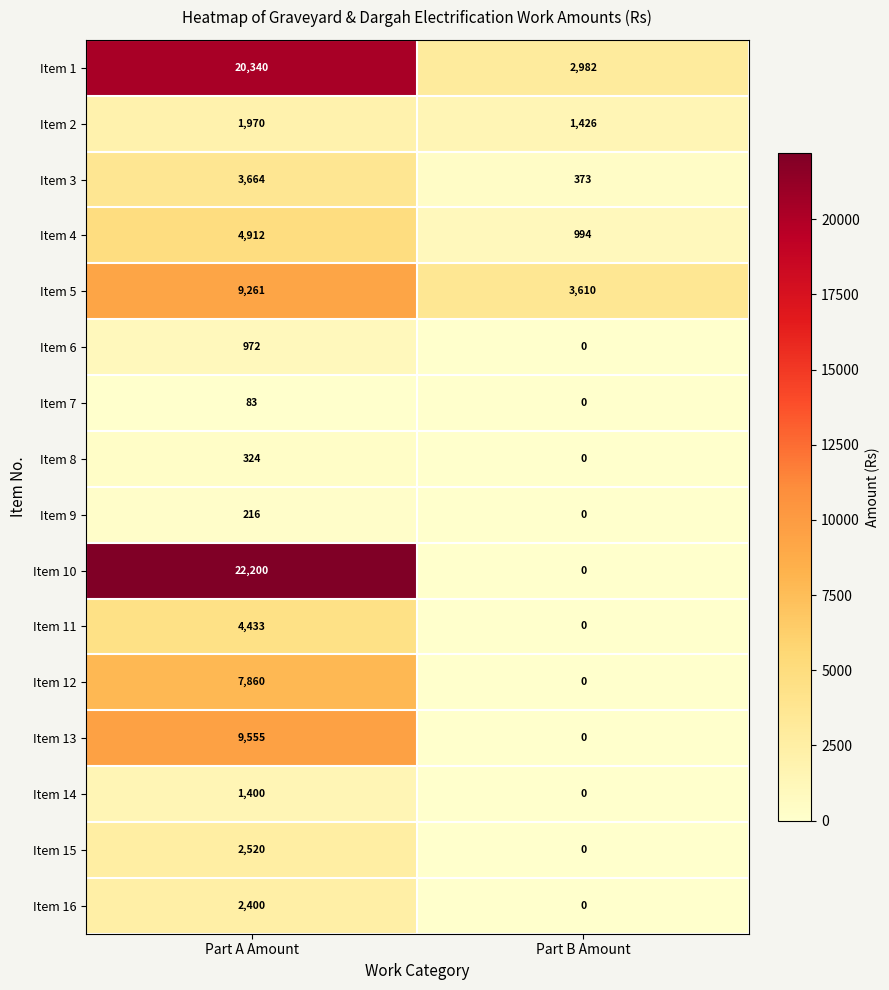

What is the sum of all Item 1 values?

23322